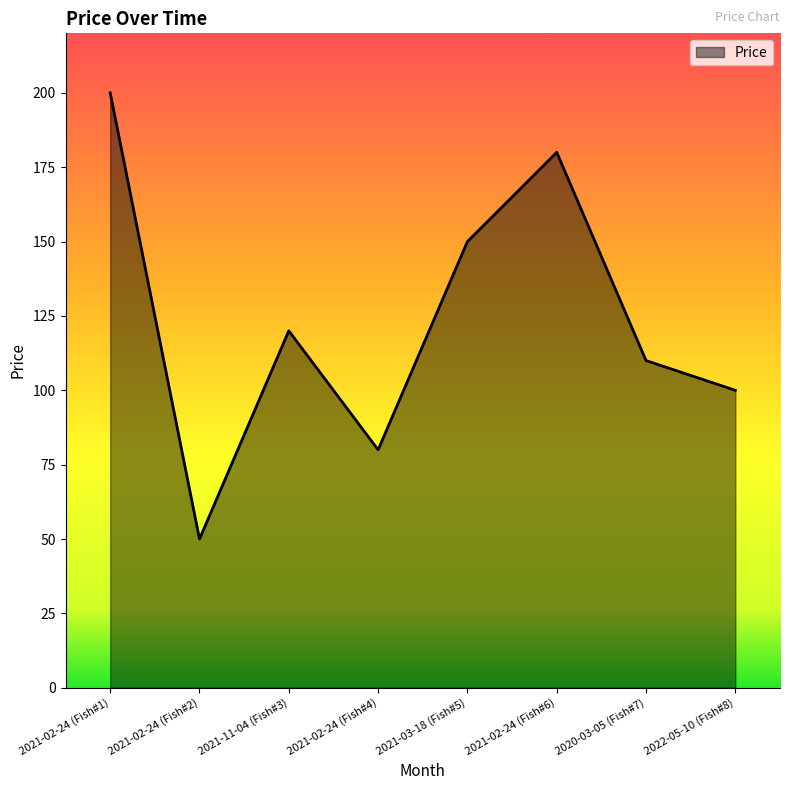

What is the difference between the values at 2021-02-24 (Fish#4) and 2021-03-18 (Fish#5)?

70